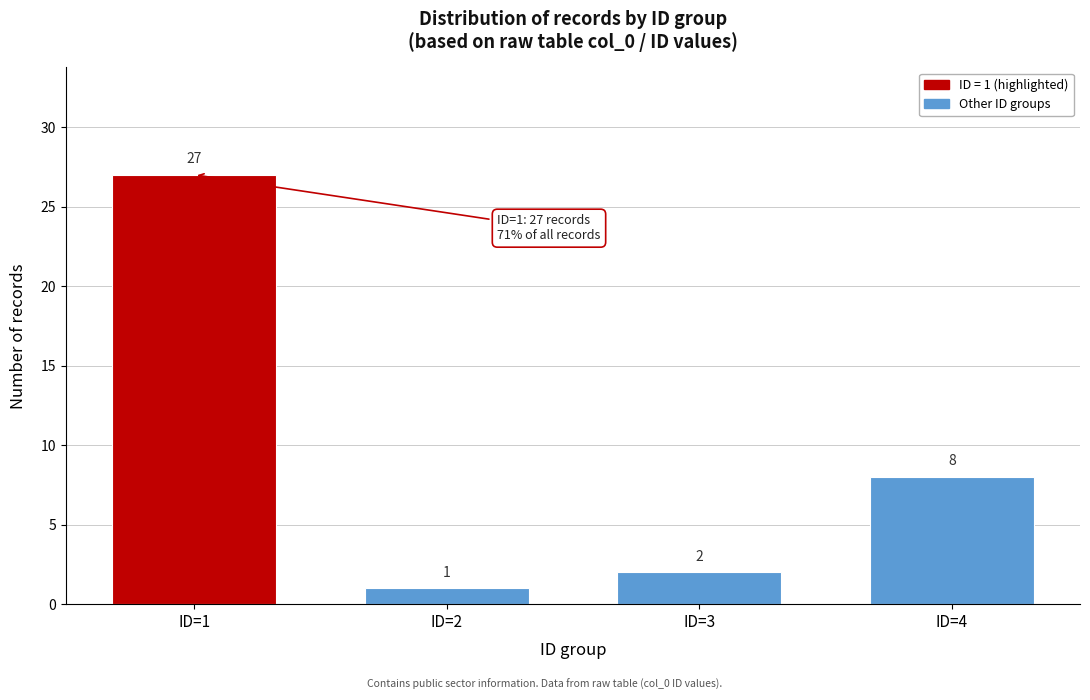

Reading right to left, extract all data points from this chart.

8	2	1	27